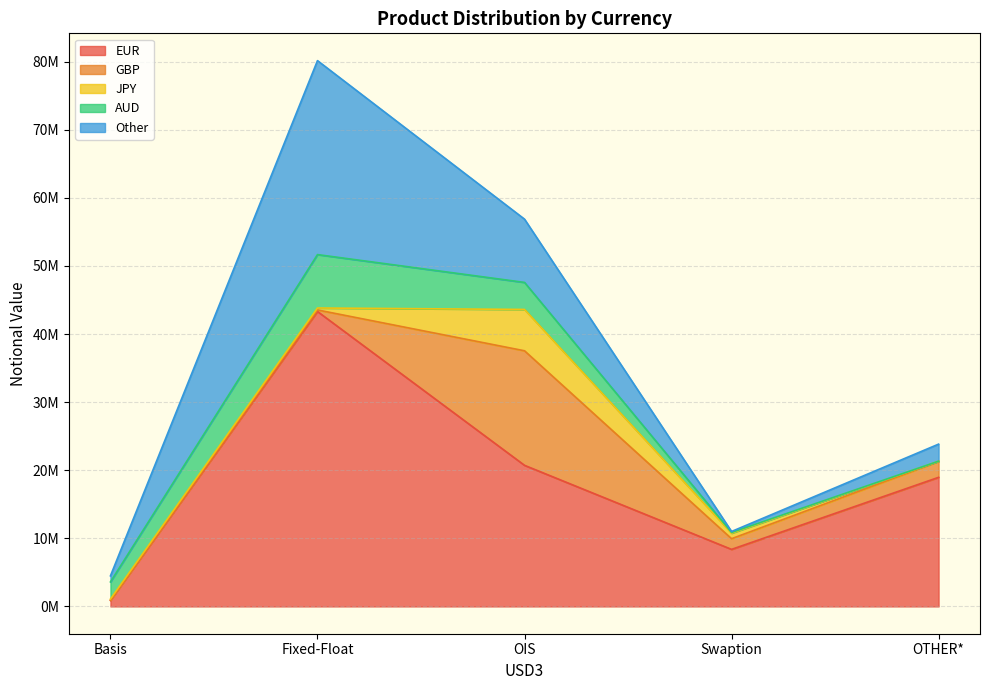

How many interior local peaks does the GBP series have?

1